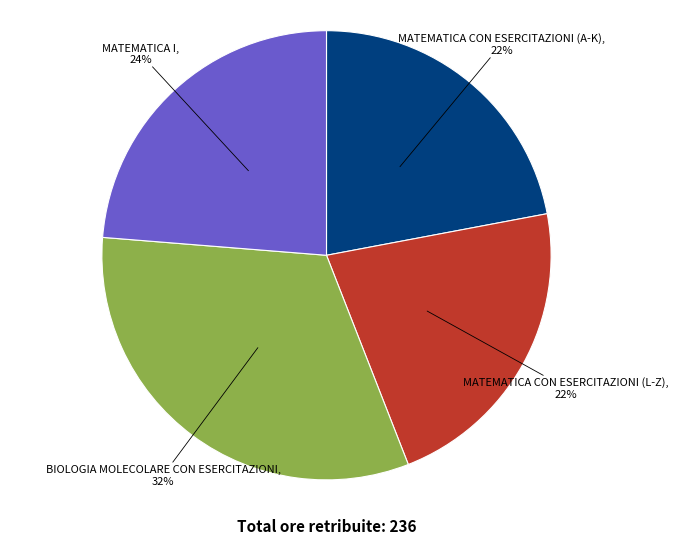

Is there any slice that represents more than half of the pie?

No